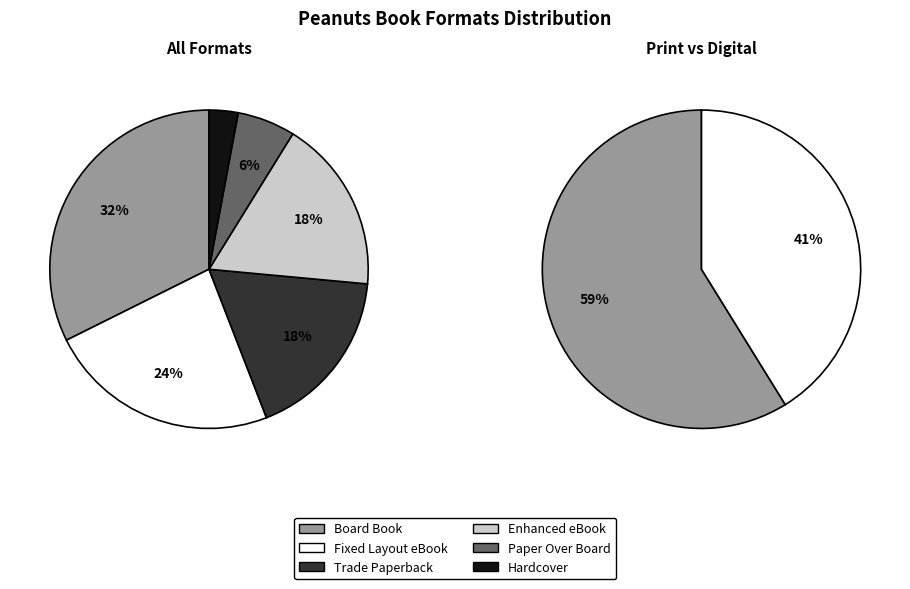

Does any single category account for the majority?

No